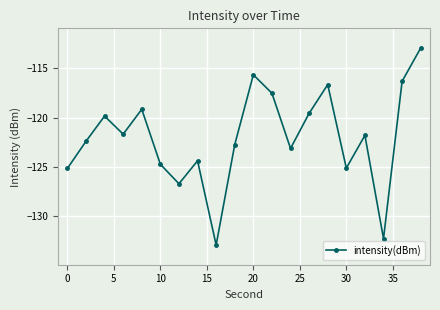

What is the value of the 19th point from the left?

-116.3